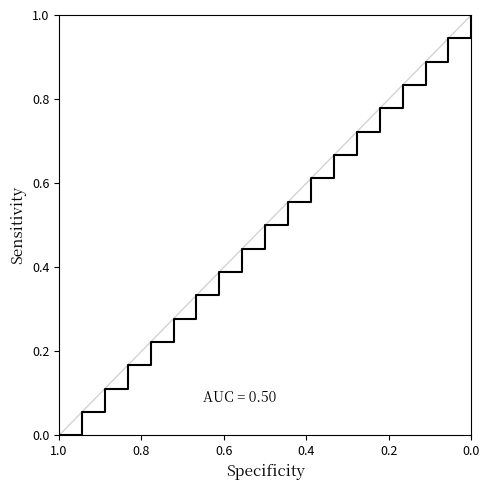

Does the chart display data point markers on the line(s)?

No